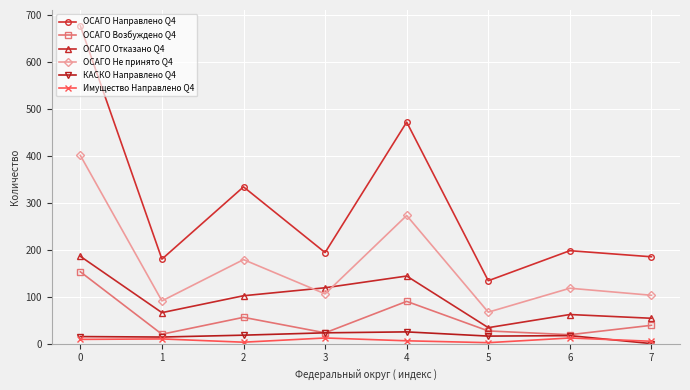

In ОСАГО Возбуждено Q4, how many points are lower than both neighbors (excluding endpoints)?

3